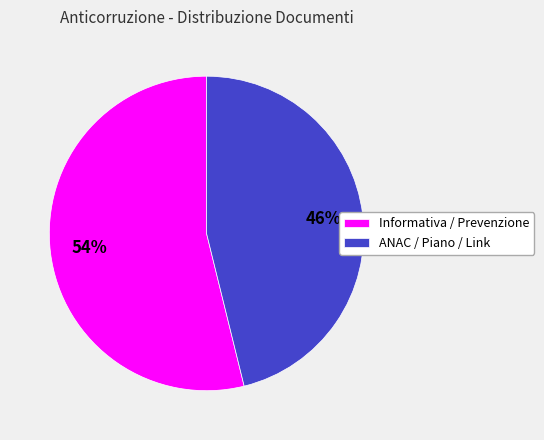

Which slice is the smallest?

ANAC / Piano / Link